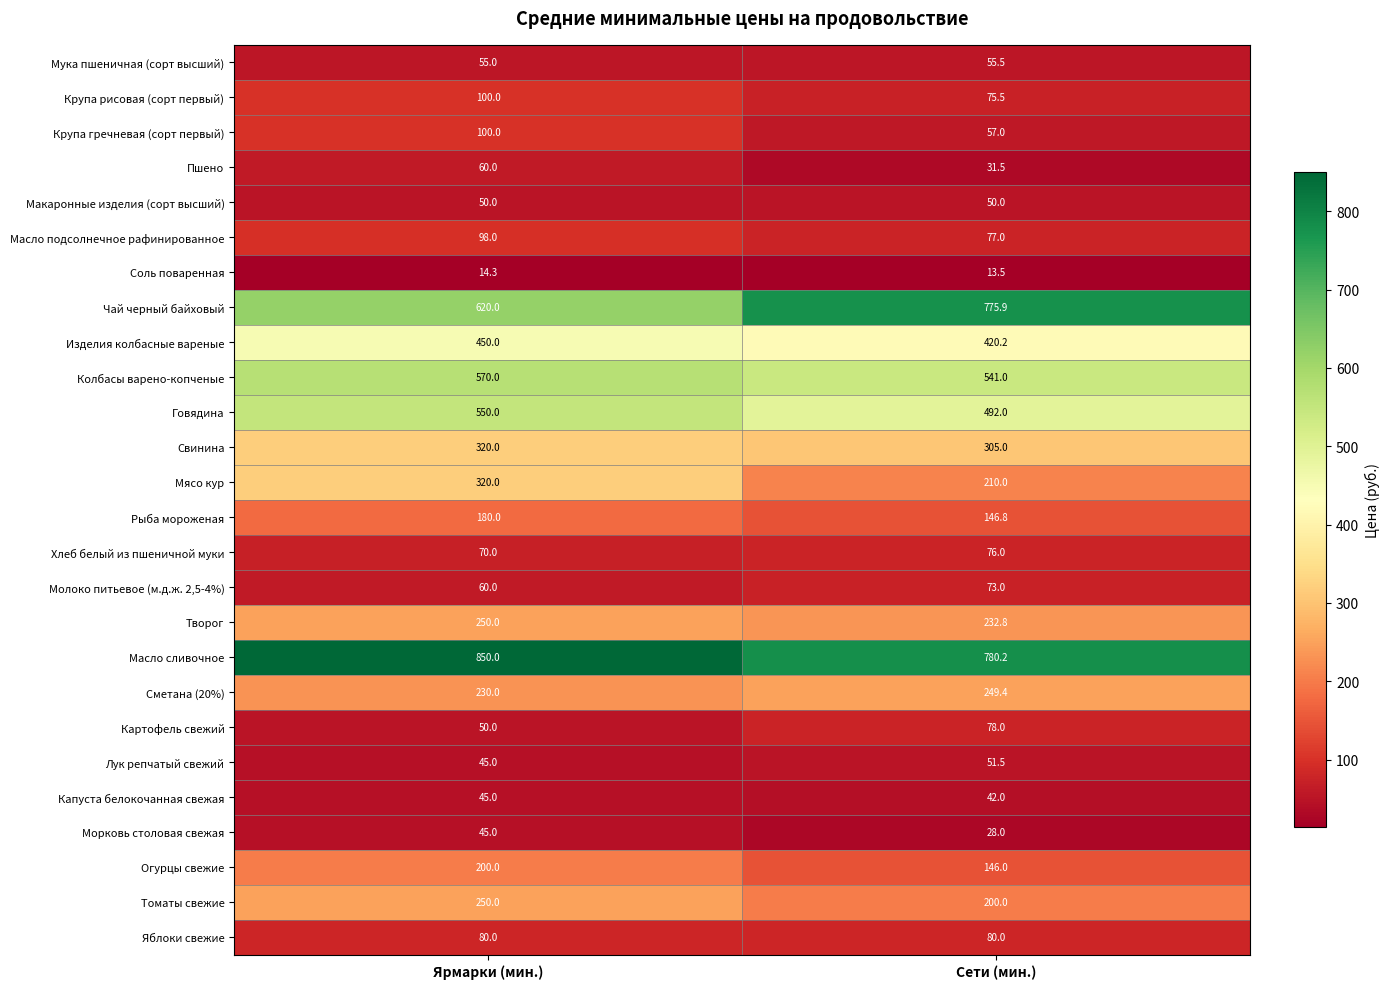

What is the total value across all series at Сети (мин.)?

5287.8